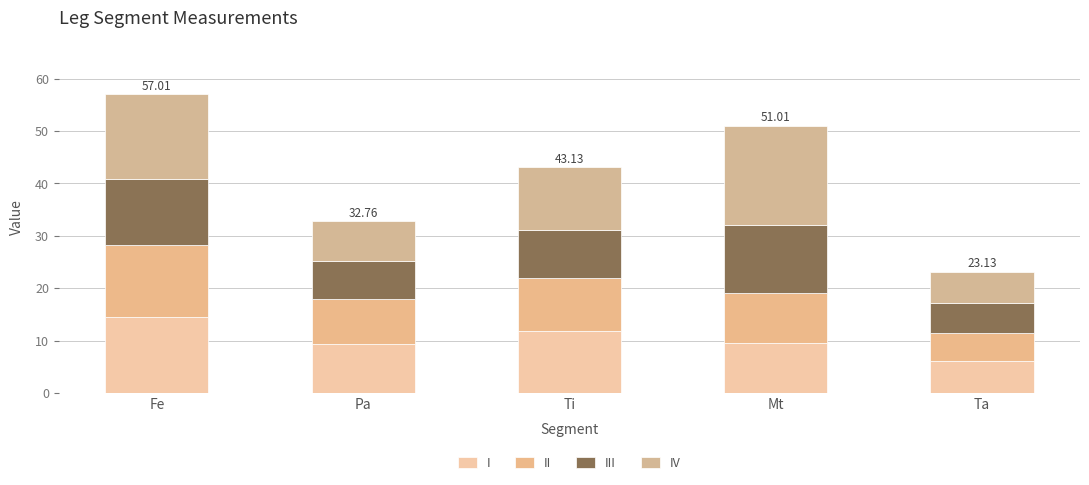

Between Ta and Fe, which is larger?

Fe